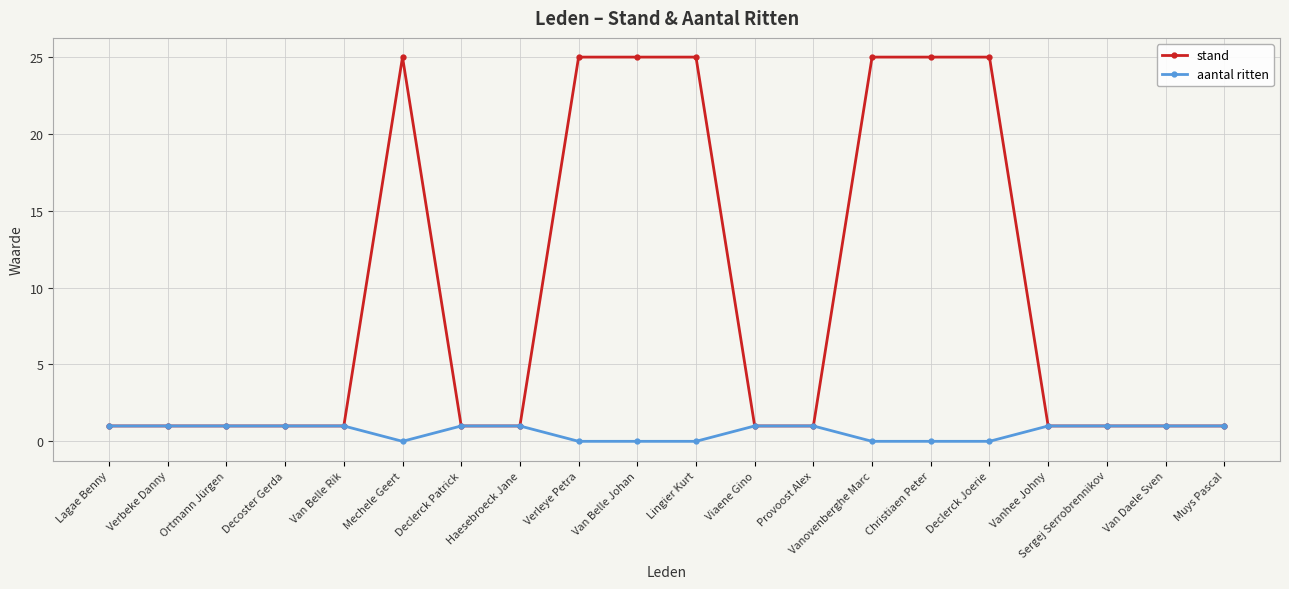

Is it true that aantal ritten equals 0 at Mechele Geert?

True